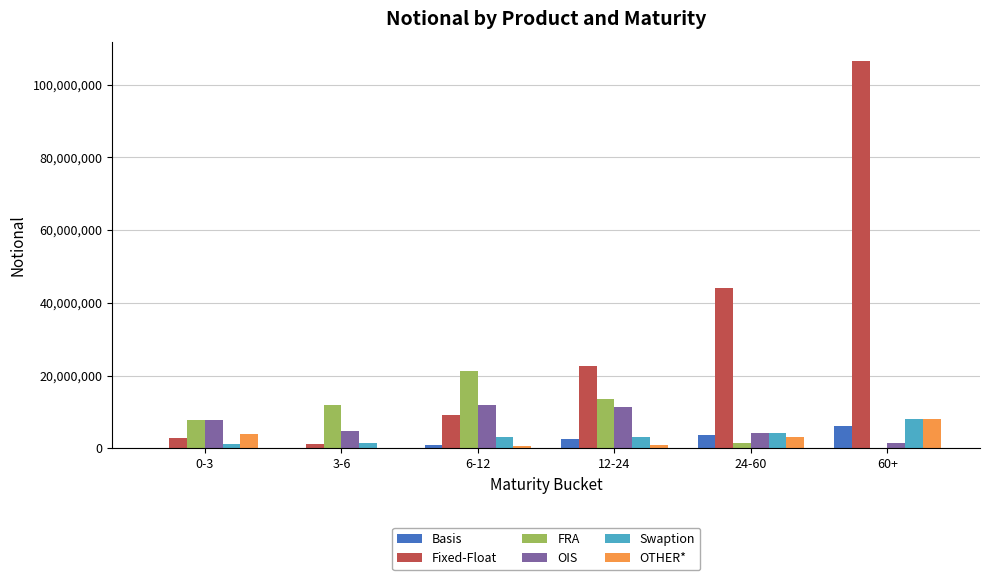

Between 6-12 and 24-60, which series saw the biggest shift?

Fixed-Float